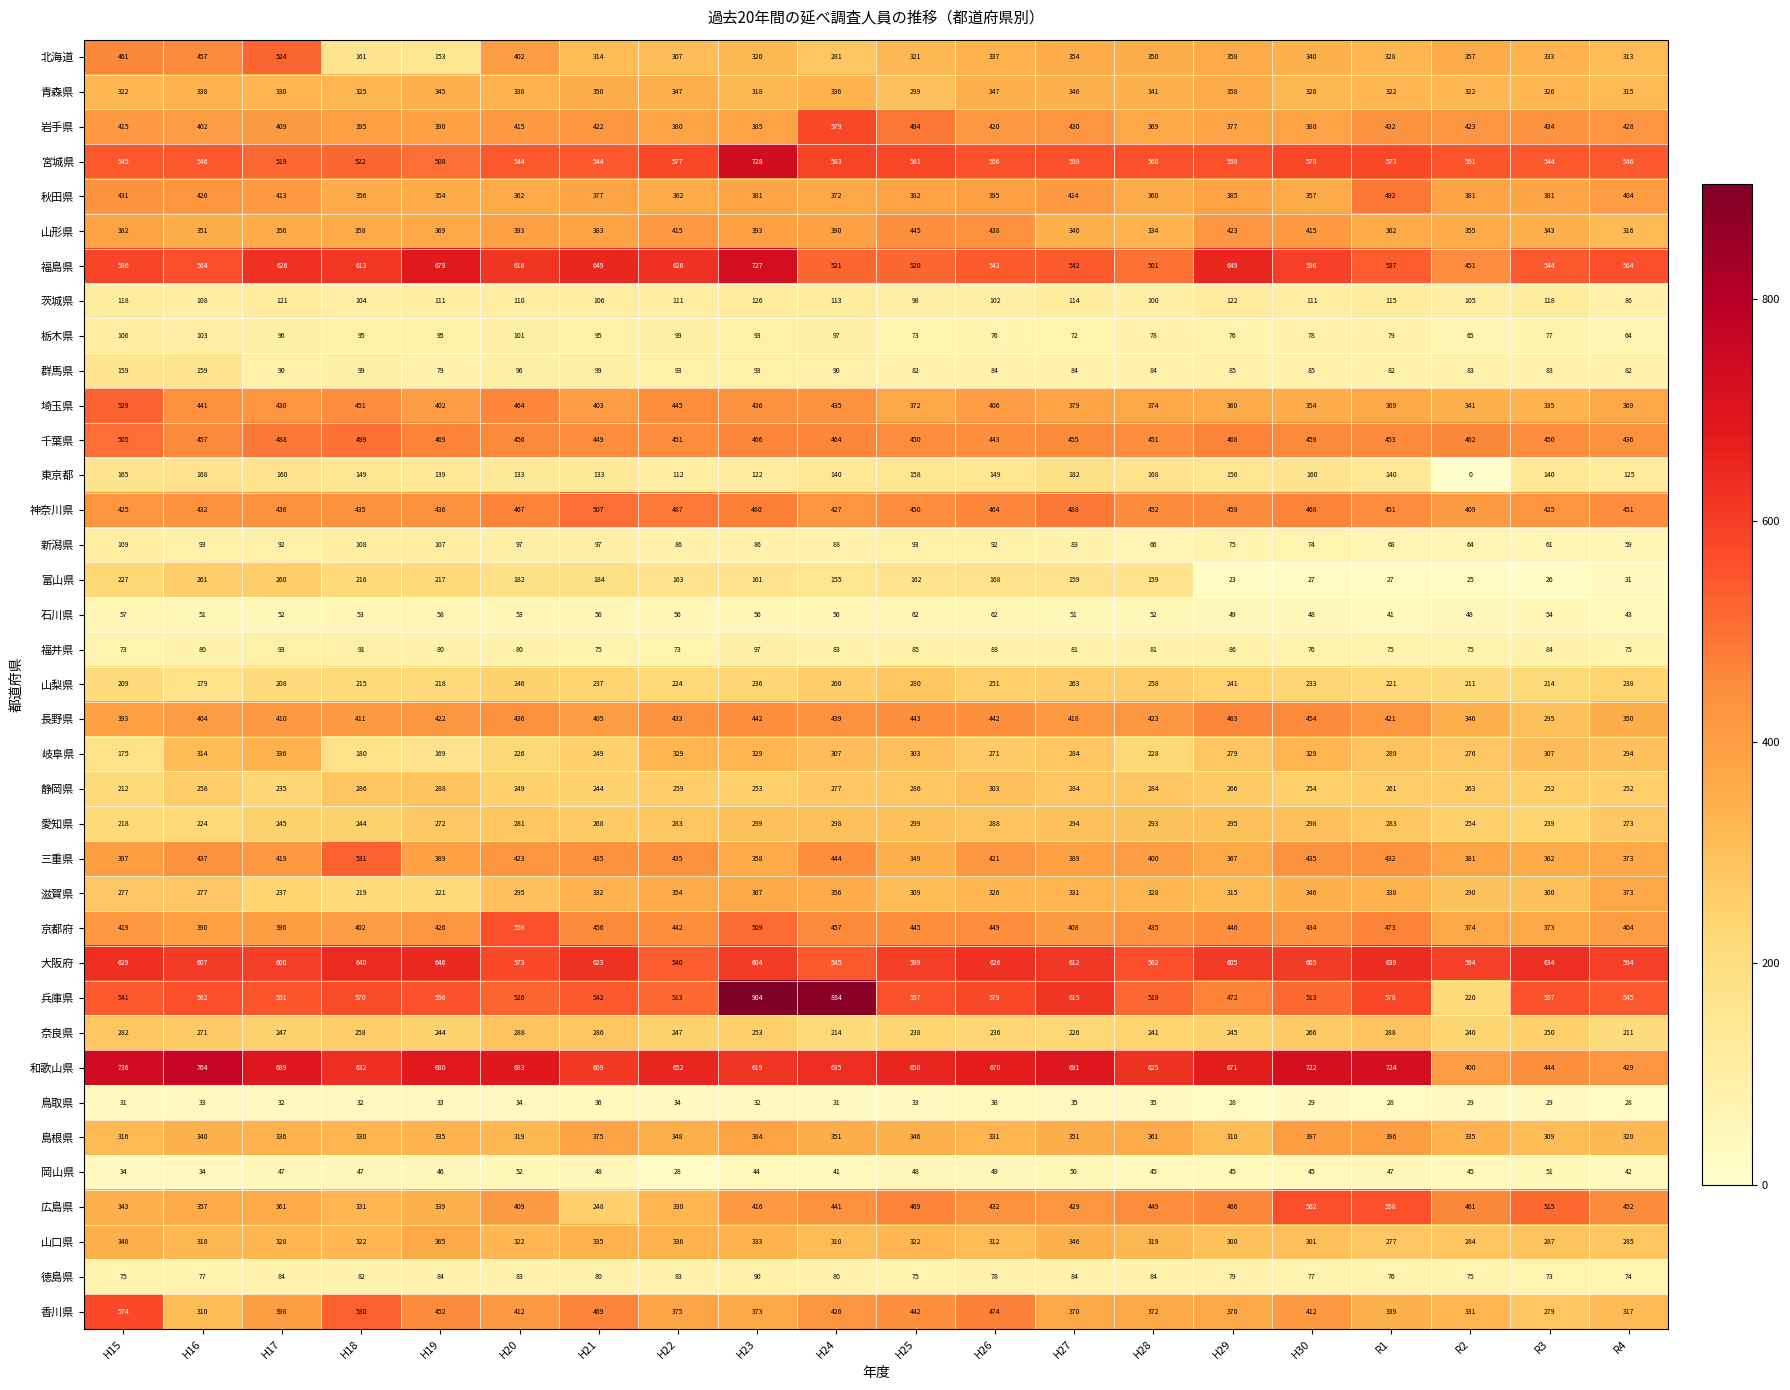

What is the spread (max minus min) of values at H22?

624